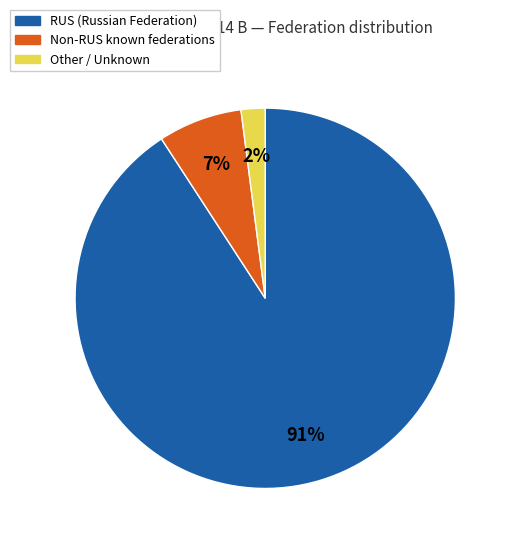

Does any single category account for the majority?

Yes